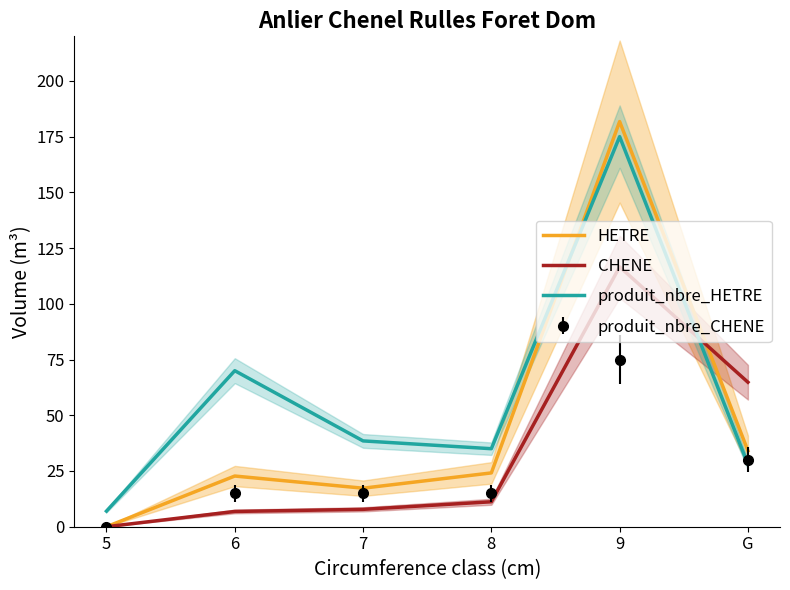

List the labels in order of produit_nbre_HETRE value, smallest first.

5, G, 8, 7, 6, 9